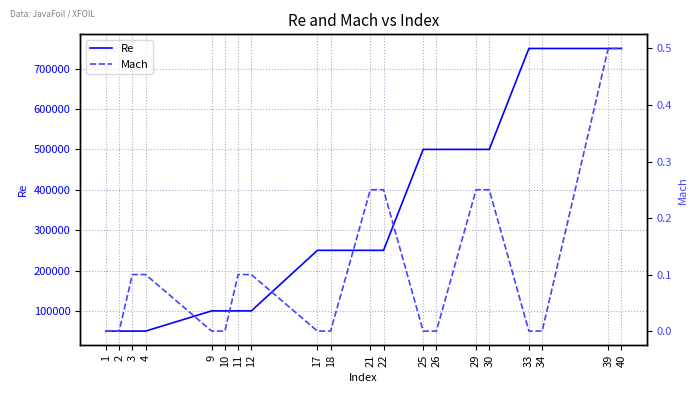

True or false: Re and Mach cross at least once.

False